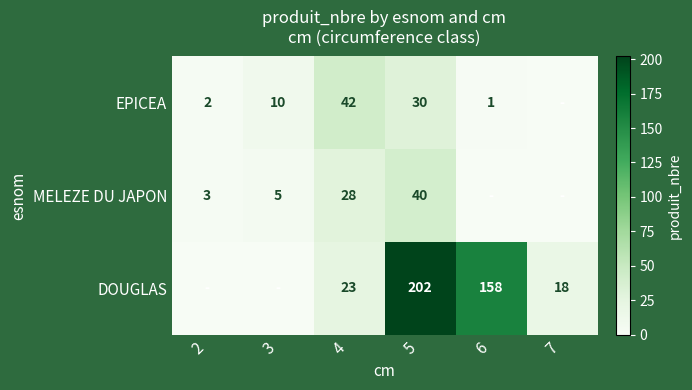

Is it true that MELEZE DU JAPON equals 40 at 5?

True